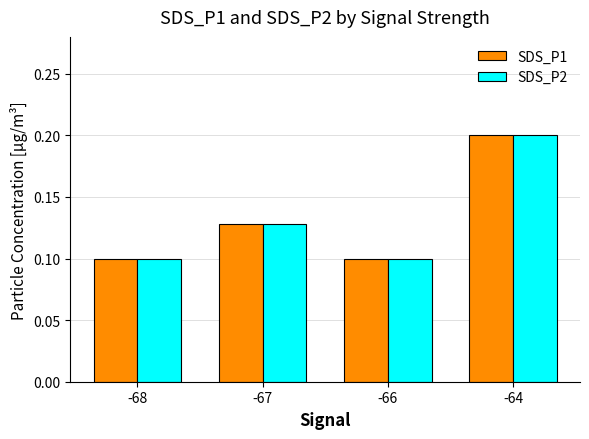

How many distinct data groups are displayed?

2